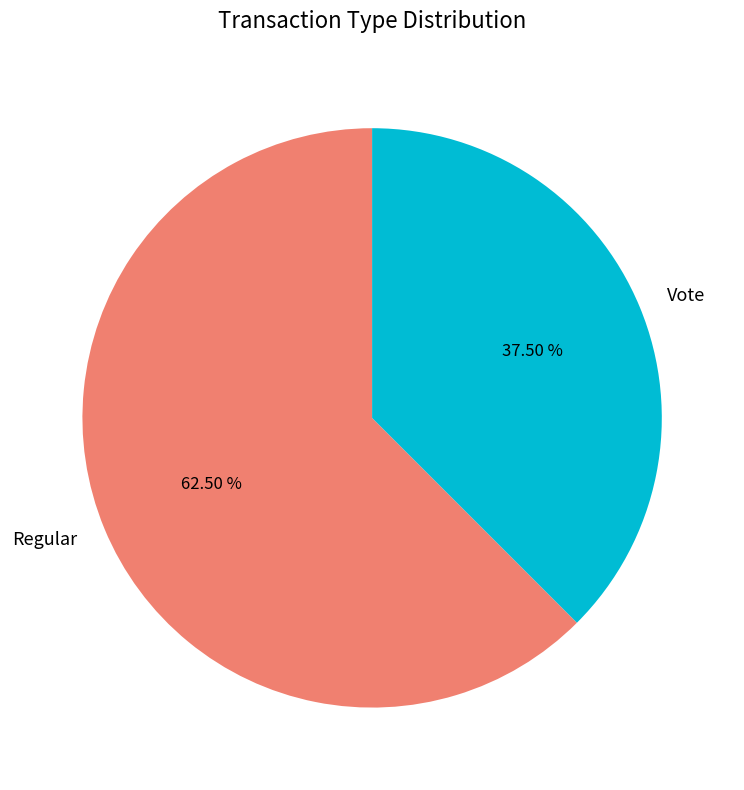

Between Vote and Regular, which is larger?

Regular